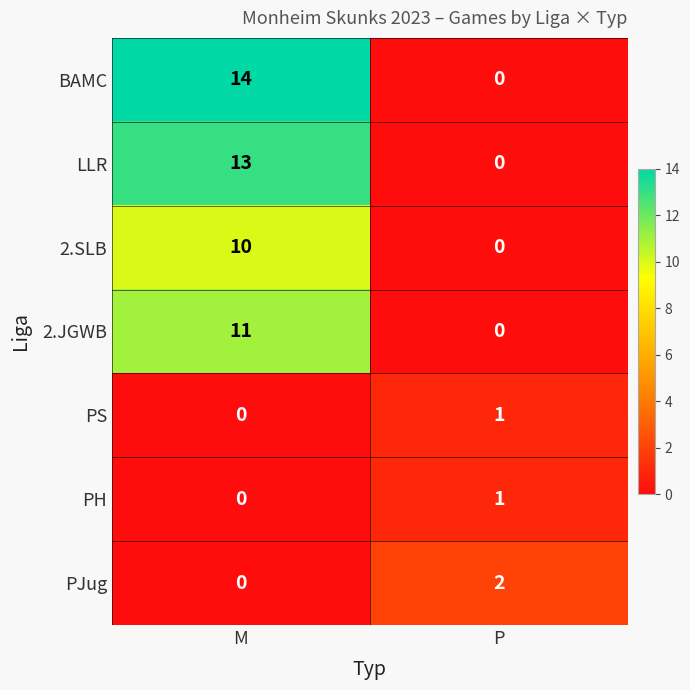

True or false: 2.SLB has a value of 10 at M.

True